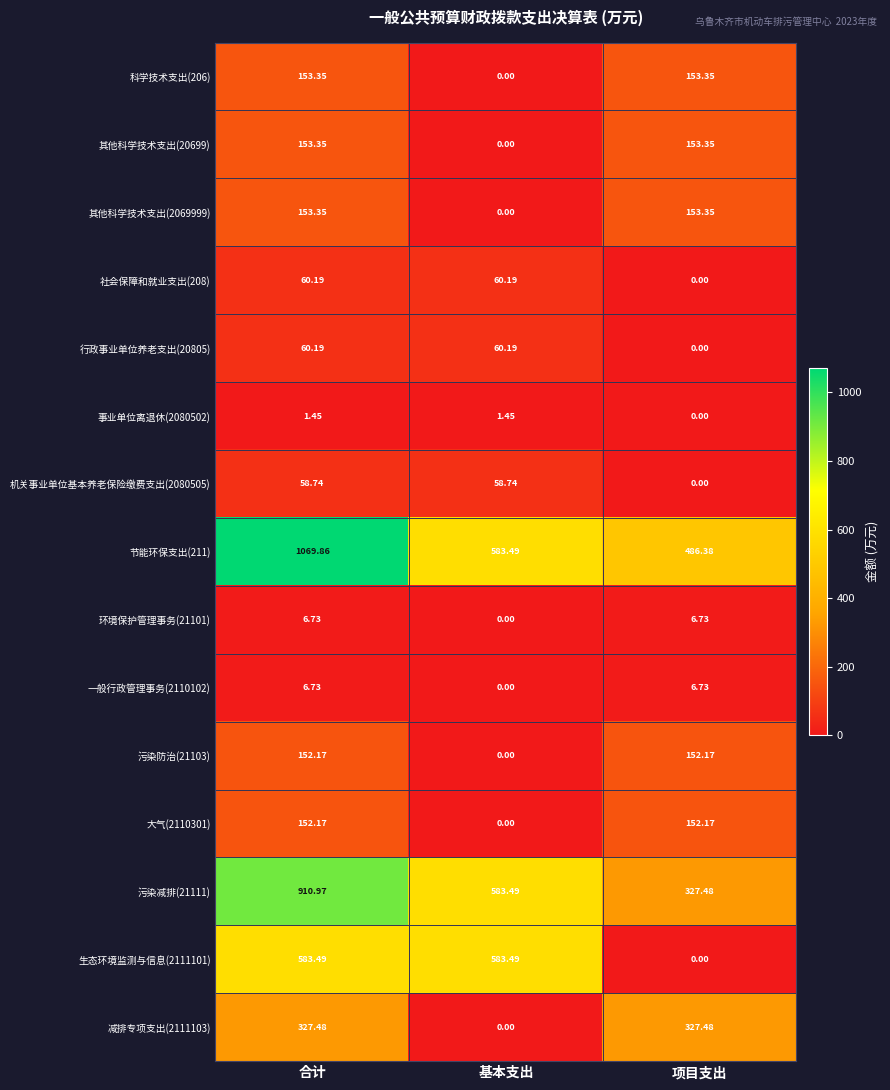

At which category is the sum across all series the highest?

合计